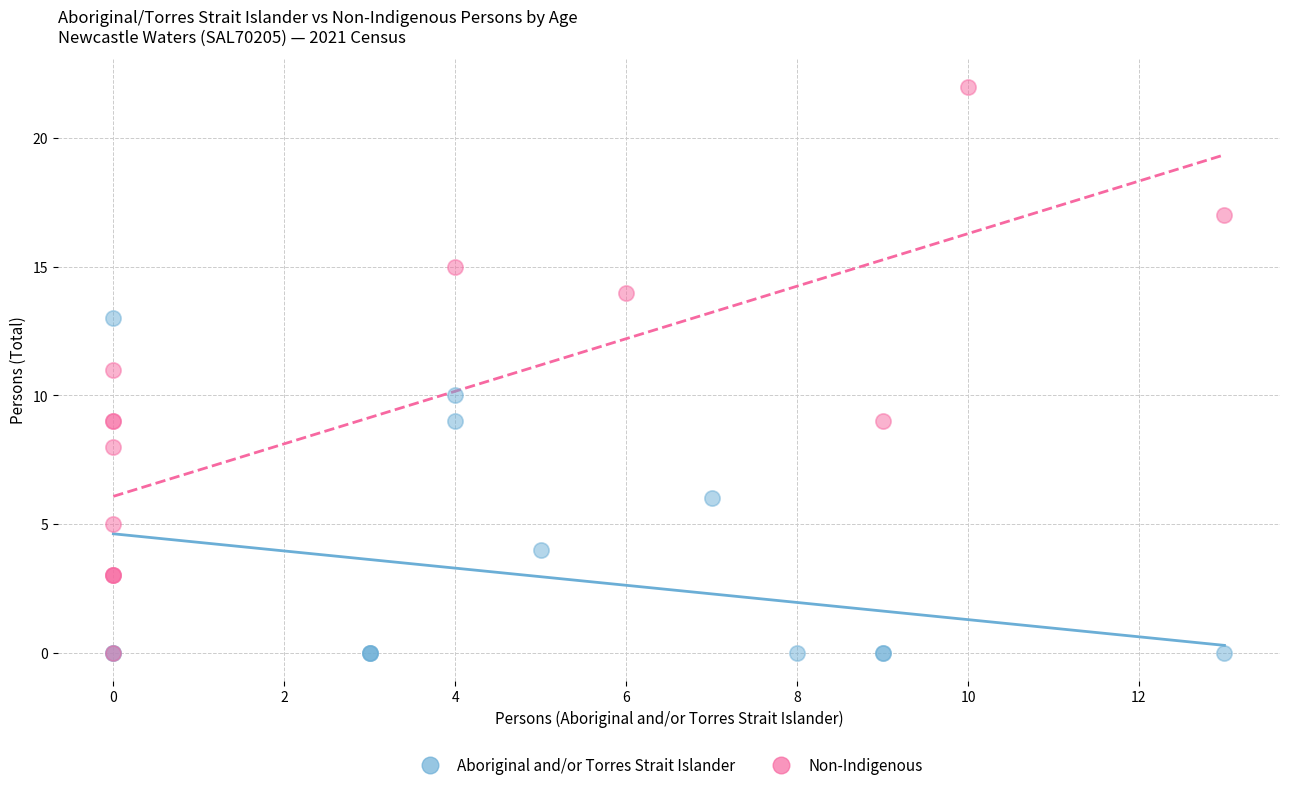

What are all the series names shown in the legend?

Aboriginal and/or Torres Strait Islander, Non-Indigenous